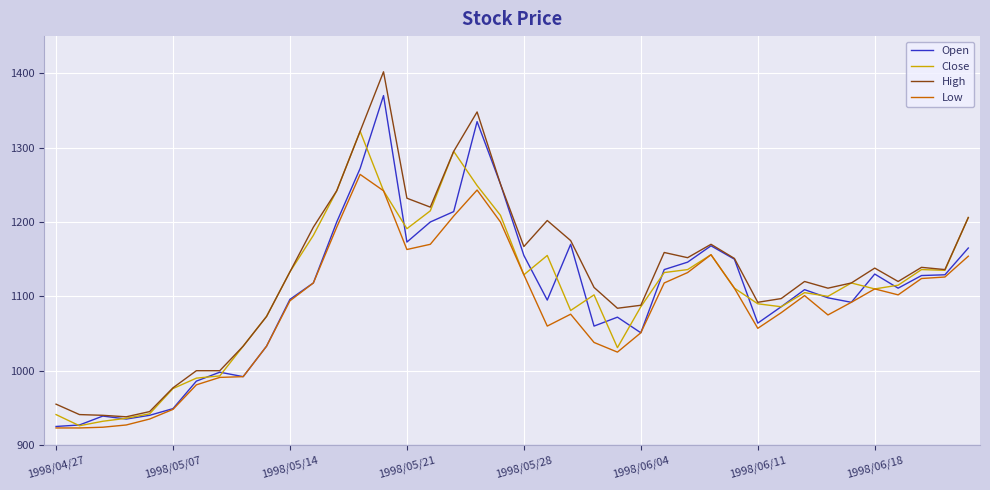

Rank the series by their maximum value, from highest to lowest.

High, Open, Close, Low